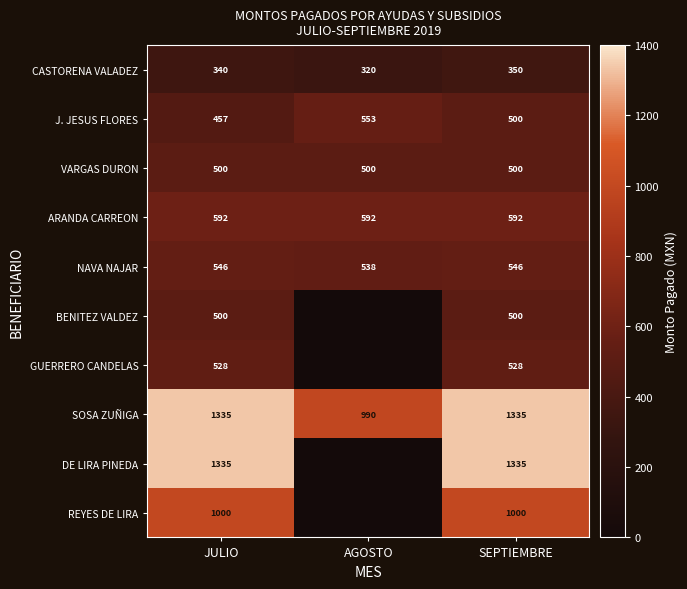

Which has a higher value, AGOSTO or SEPTIEMBRE?

SEPTIEMBRE